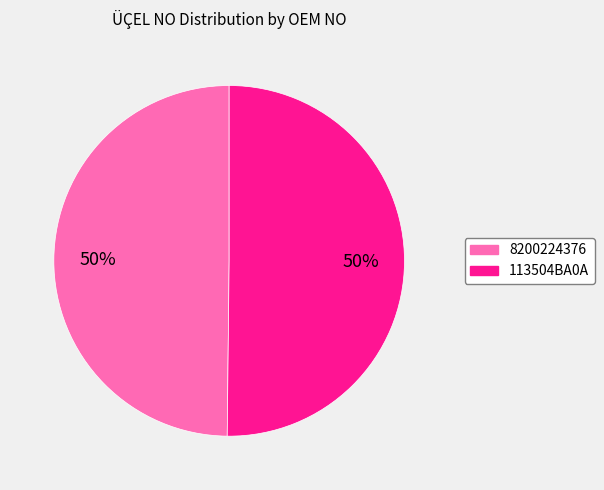

What is the ratio of the value at 8200224376 to the value at 113504BA0A?

1.0